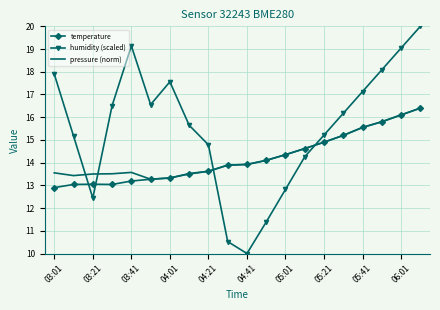

What is the minimum value shown in the chart?

10.0